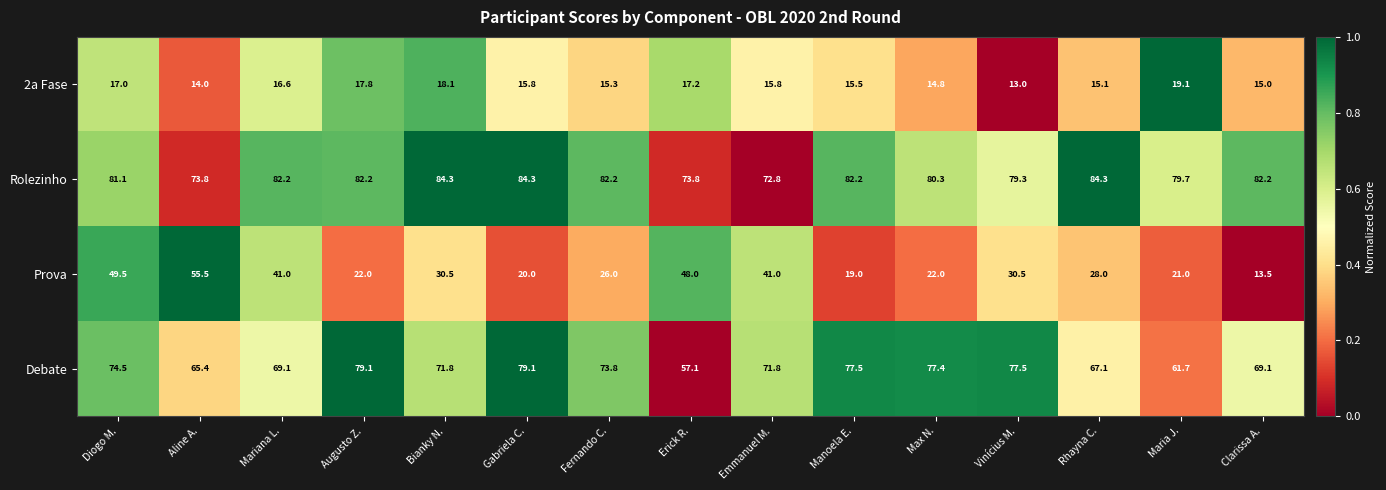

What is the total value across all series at Fernando C.?

197.3